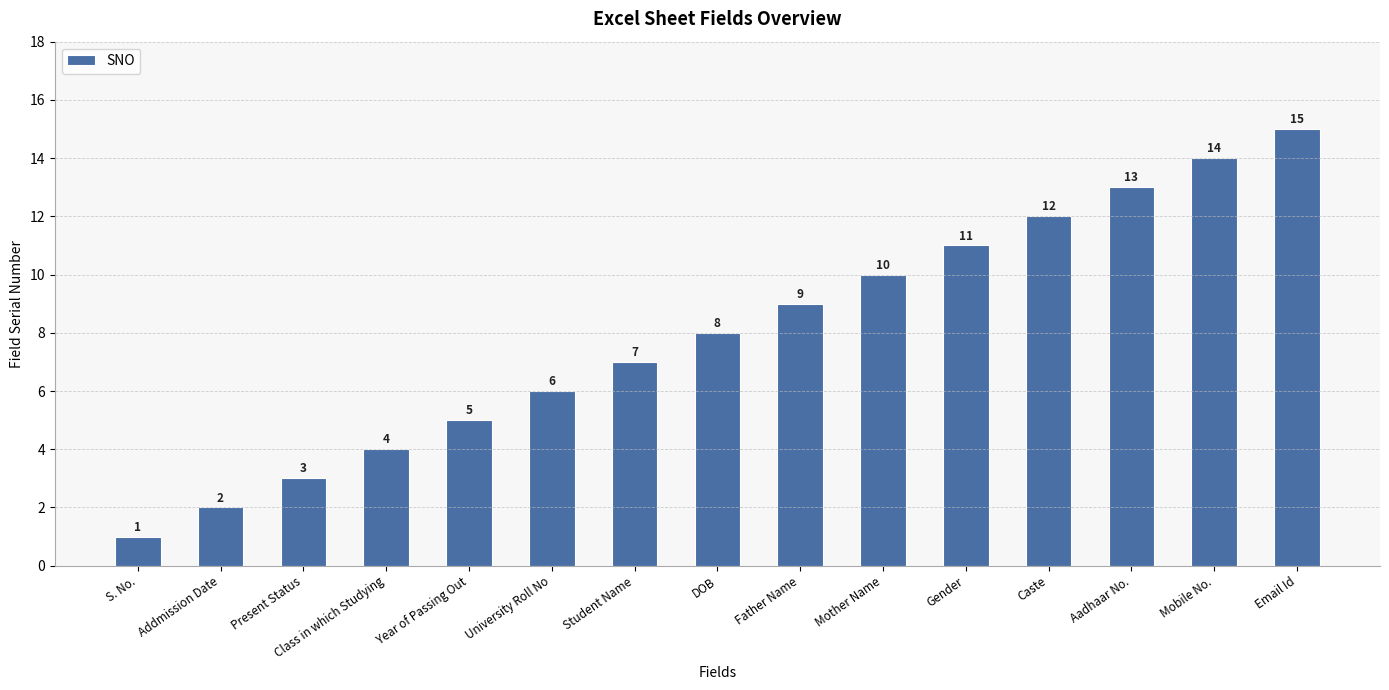

How many values are below 8?

7